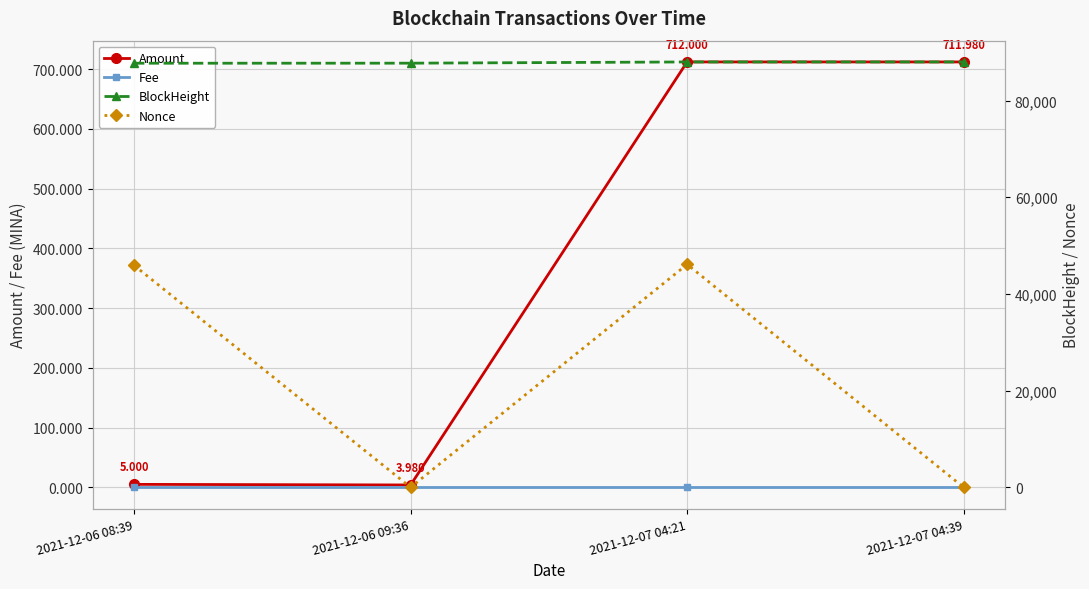

What is the difference between the maximum and minimum values in the Amount series?

708.0